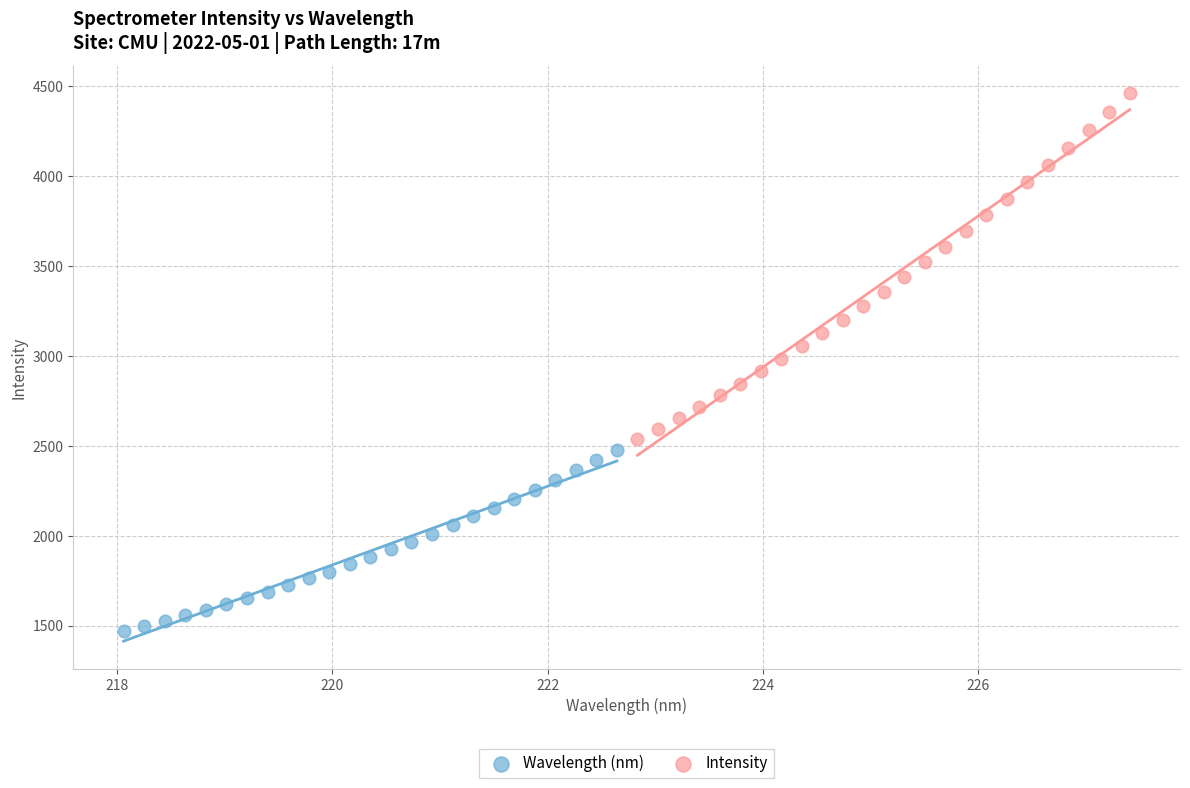

Which series reaches the maximum Y coordinate?

Intensity